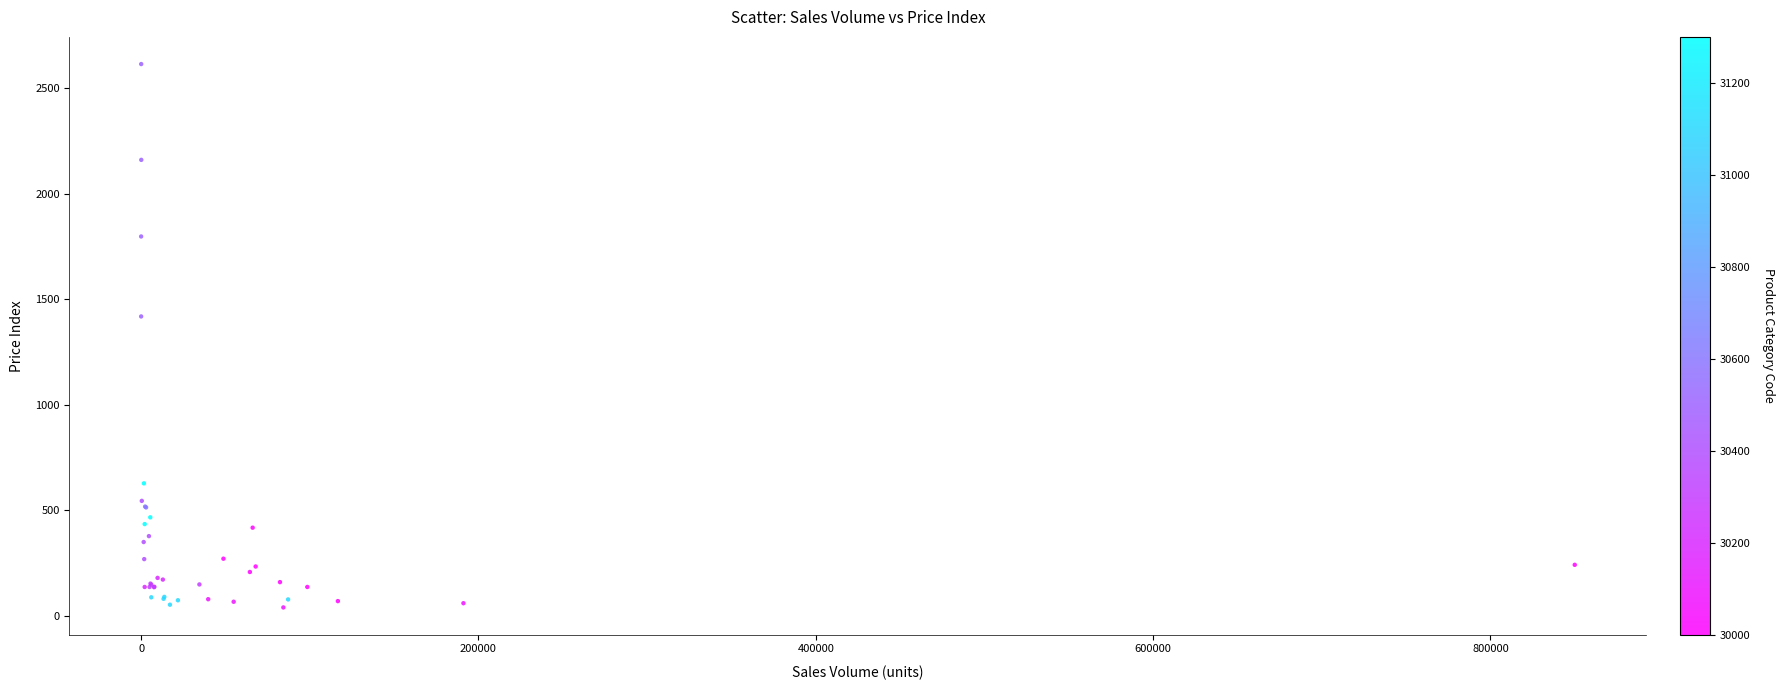

What Y value in the scatter plot is closest to 1327?

1419